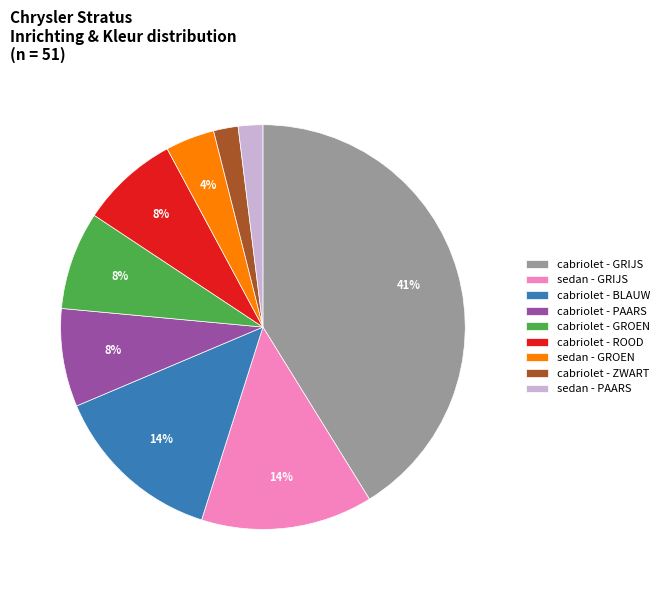

How many segments does this pie chart have?

9